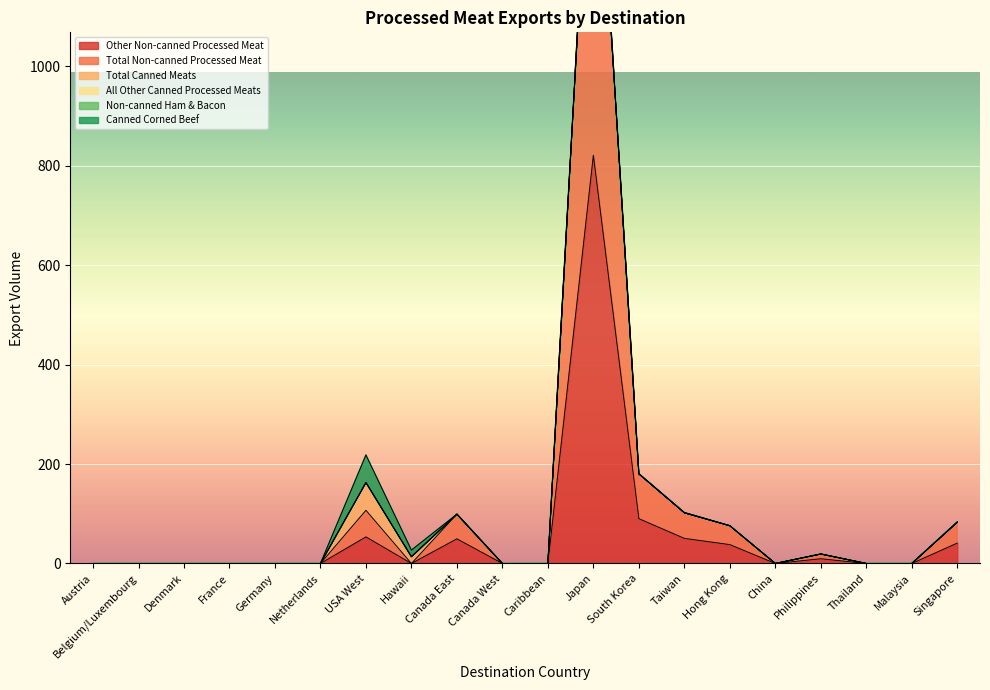

Is it true that Non-canned Ham & Bacon equals 0.7 at Taiwan?

True